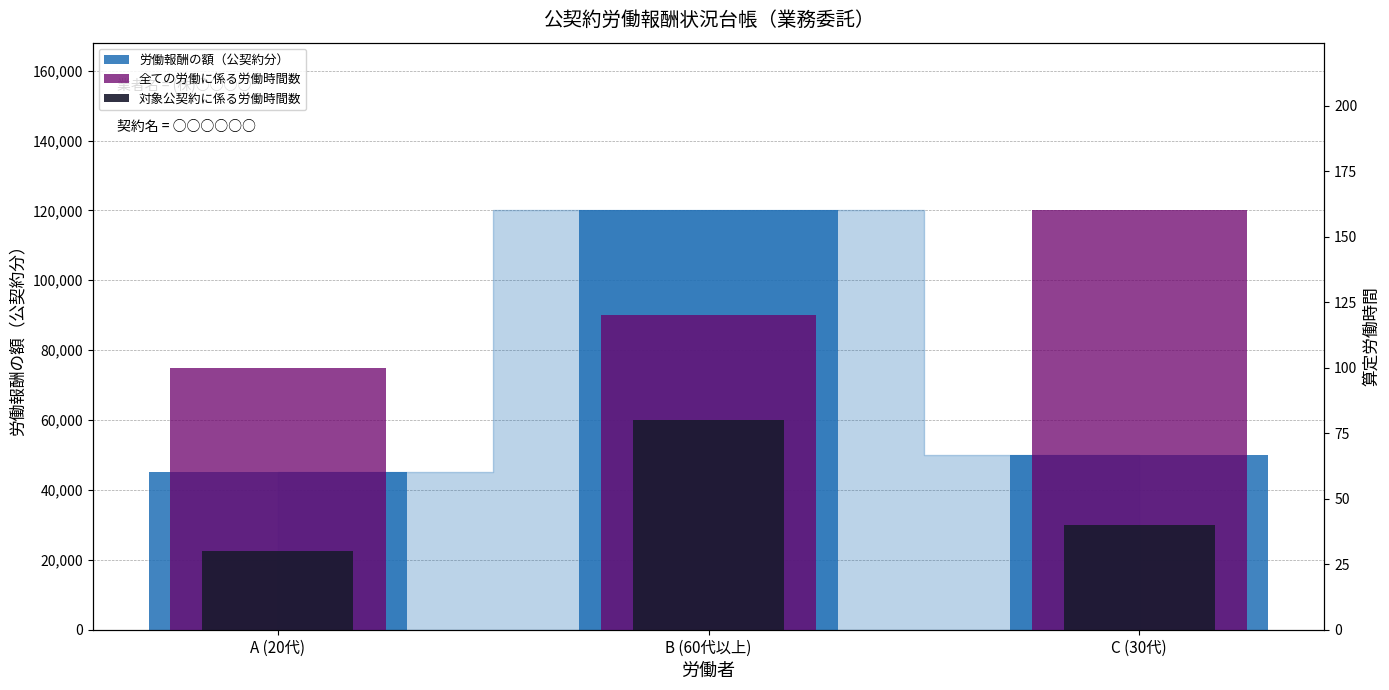

The value of 労働報酬の額（公契約分） at C (30代) is 25325. True or false?

False